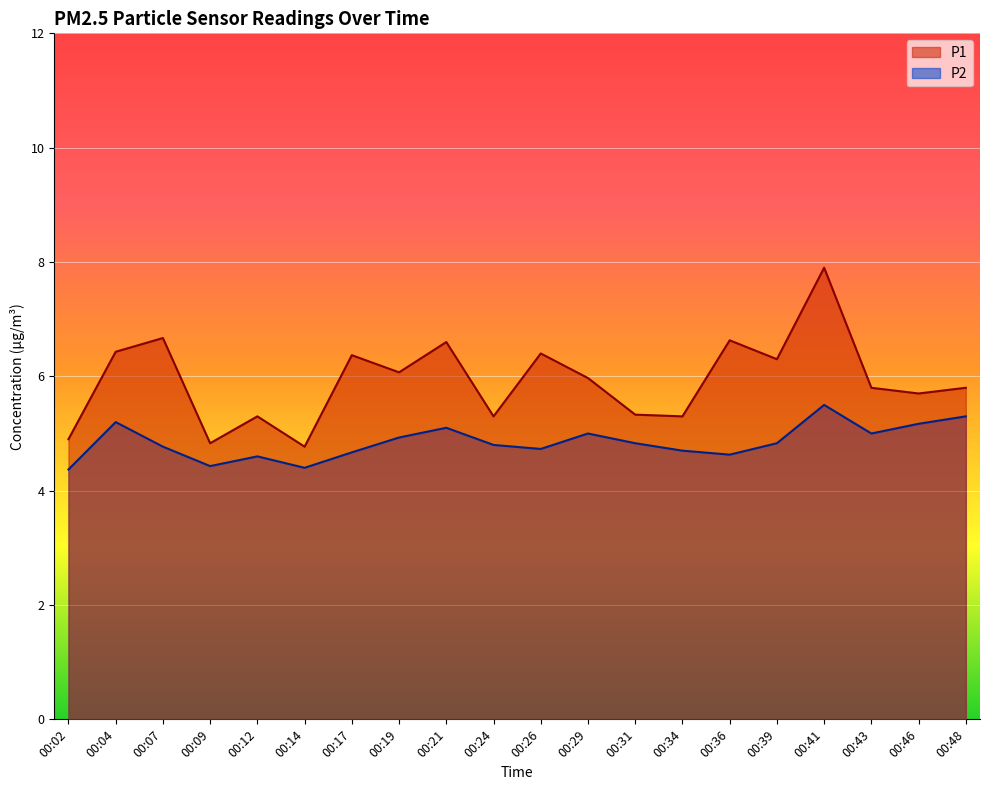

What is the sum of all P1 values?

118.4